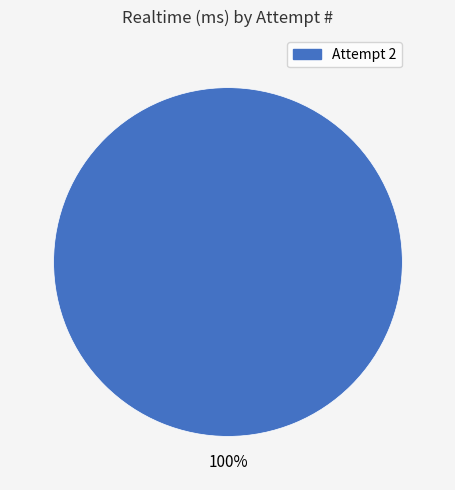

The Attempt 2 slice represents 92% of the pie. True or false?

False